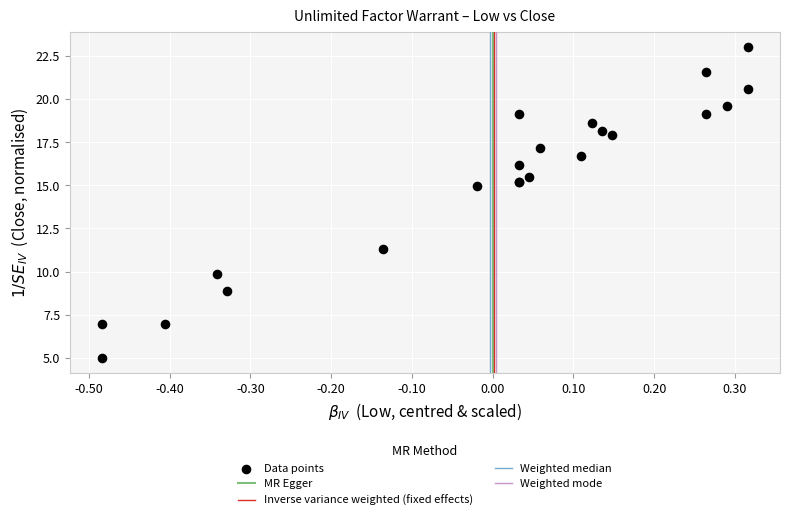

What Y value in the scatter plot is closest to 14?

15.0